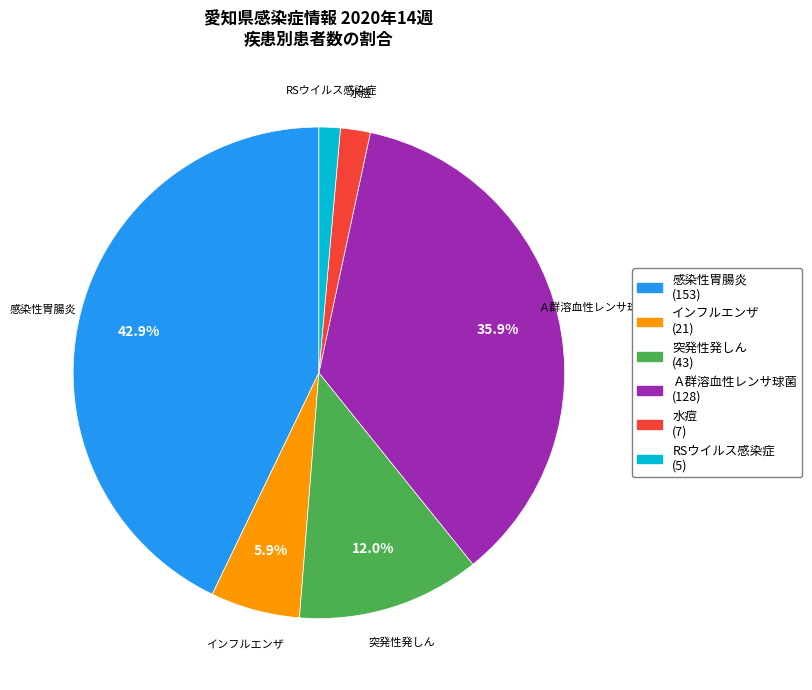

Which has a higher value, 水痘 or 突発性発しん?

突発性発しん